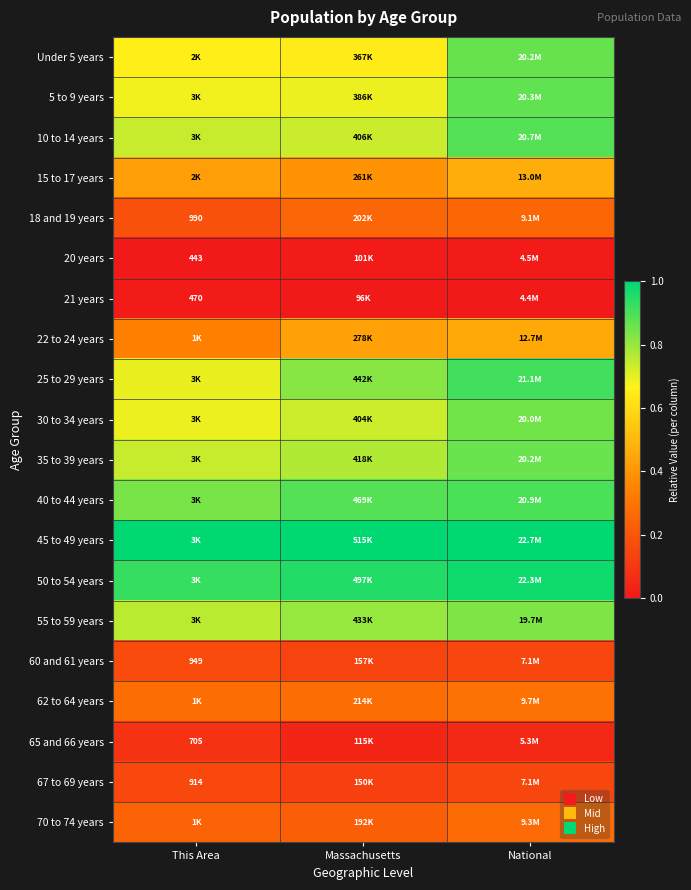

The 20 years series shows 0.0 at This Area. True or false?

False